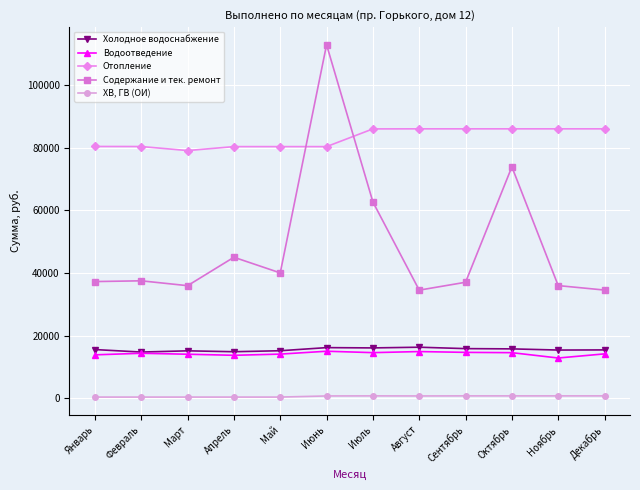

Is the value of Холодное водоснабжение at Сентябрь greater than the value of Водоотведение at Ноябрь?

Yes